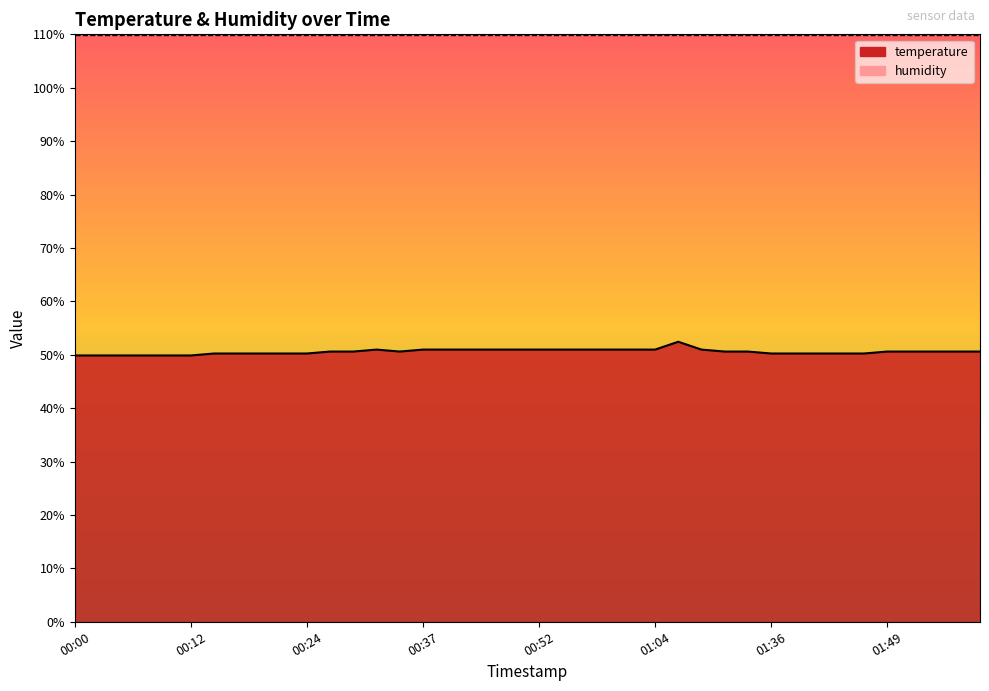

What is the average value?

50.6